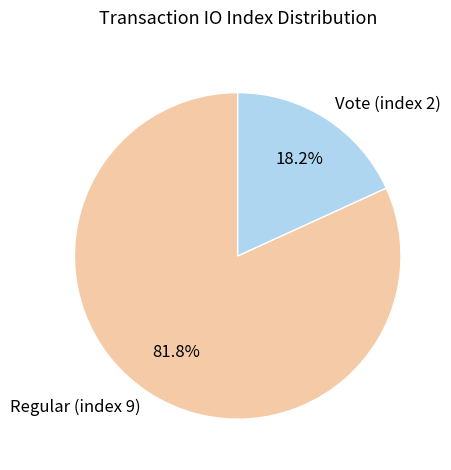

To the nearest percent, what is the difference between the Vote (index 2) and Regular (index 9) slice percentages?

64%